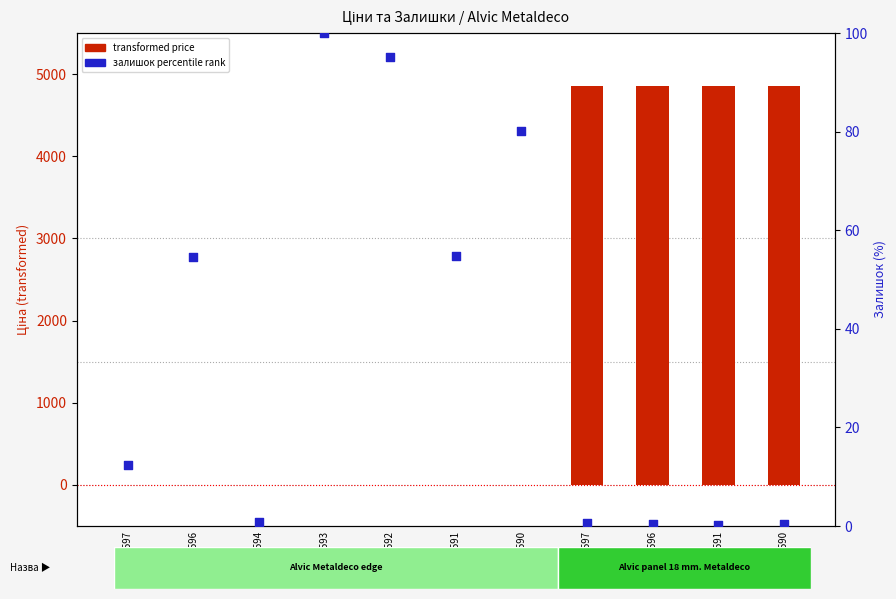

Which series contains the lowest Y value?

transformed price